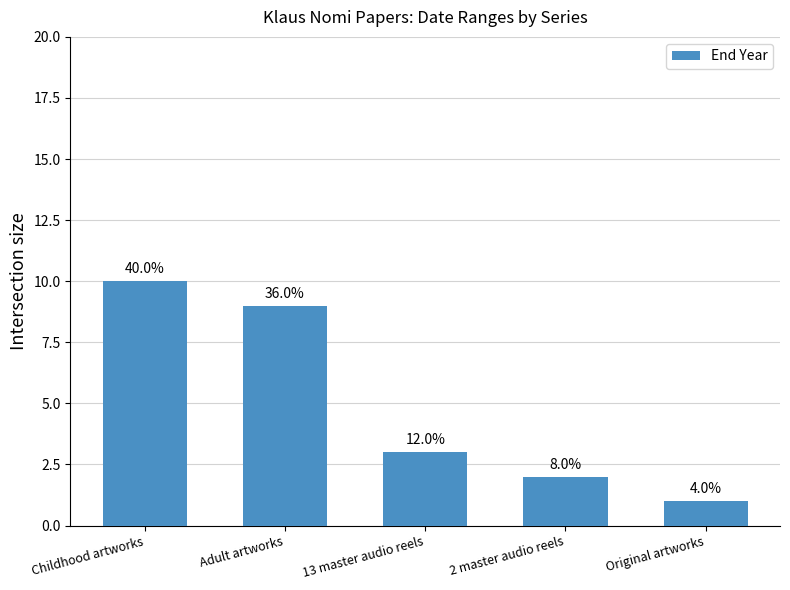

What is the average value?

5